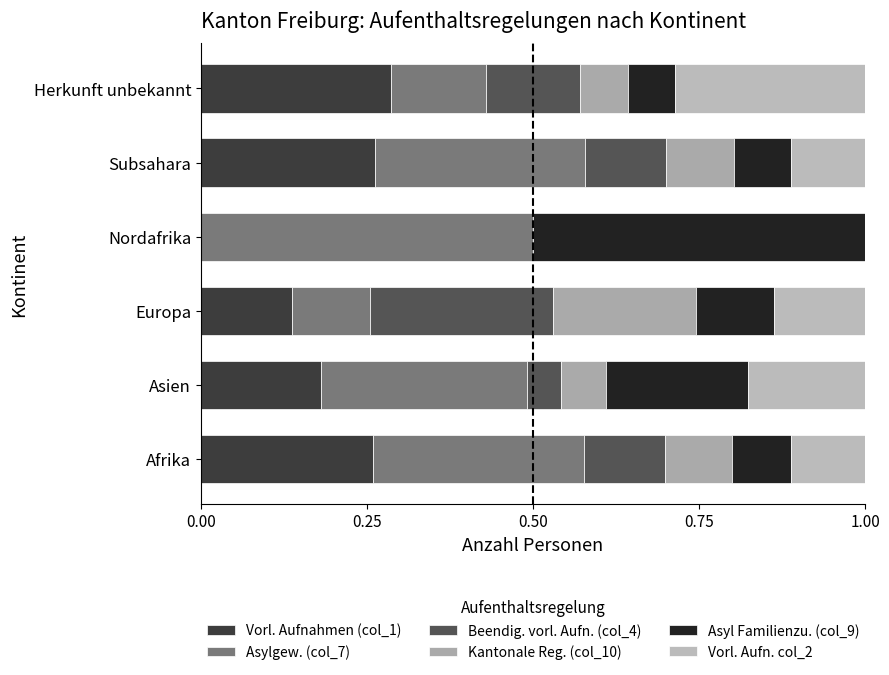

Count the number of data series in this chart.

6